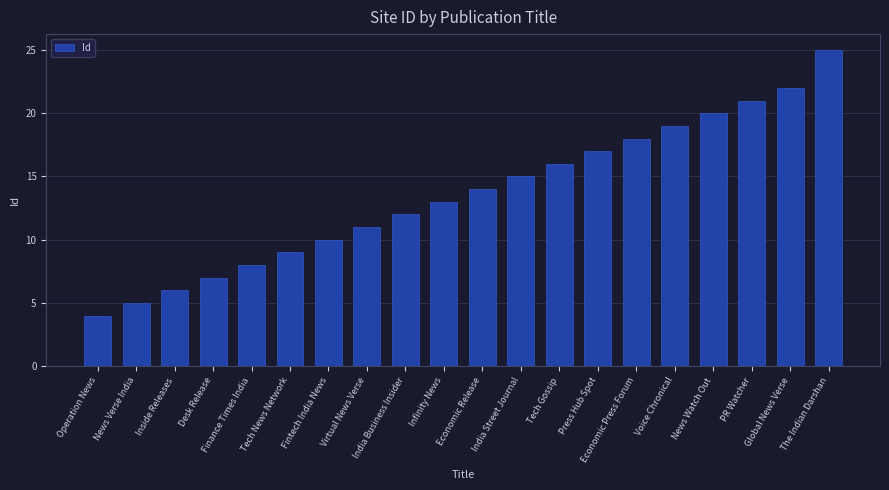

Between Infinity News and Economic Release, which is larger?

Economic Release